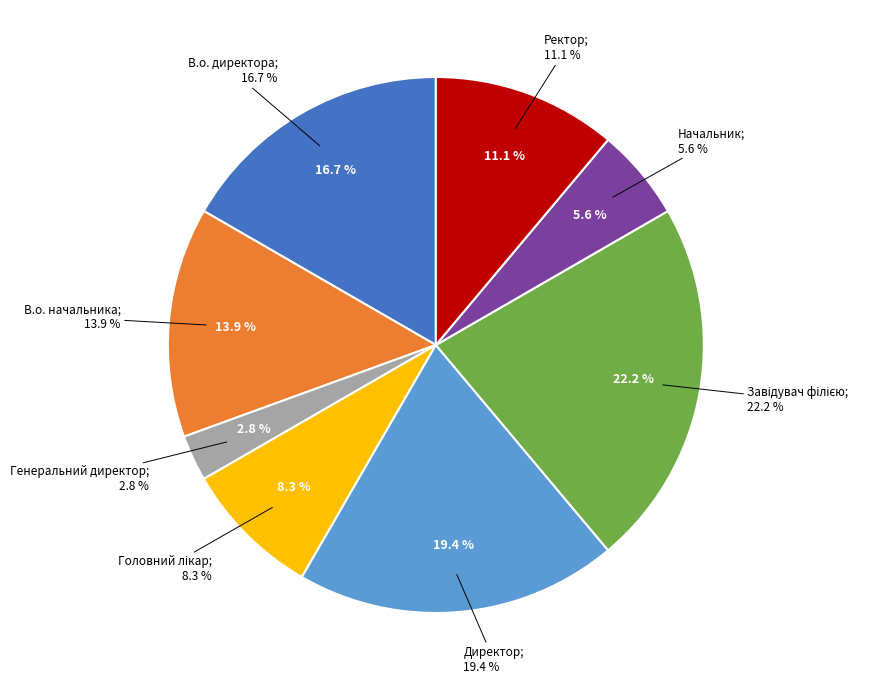

Which category has the smallest portion of the pie?

Генеральний директор